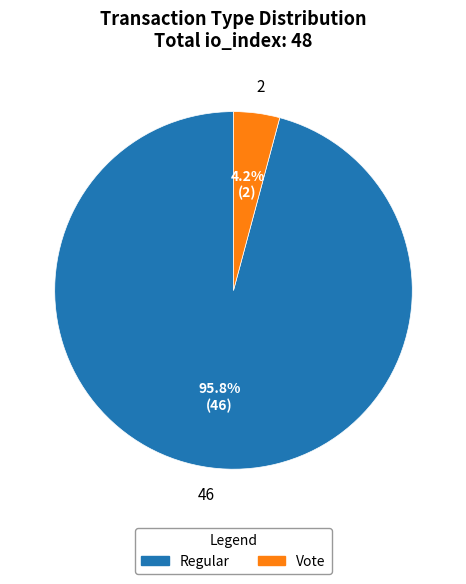

Is there any slice that represents more than half of the pie?

Yes